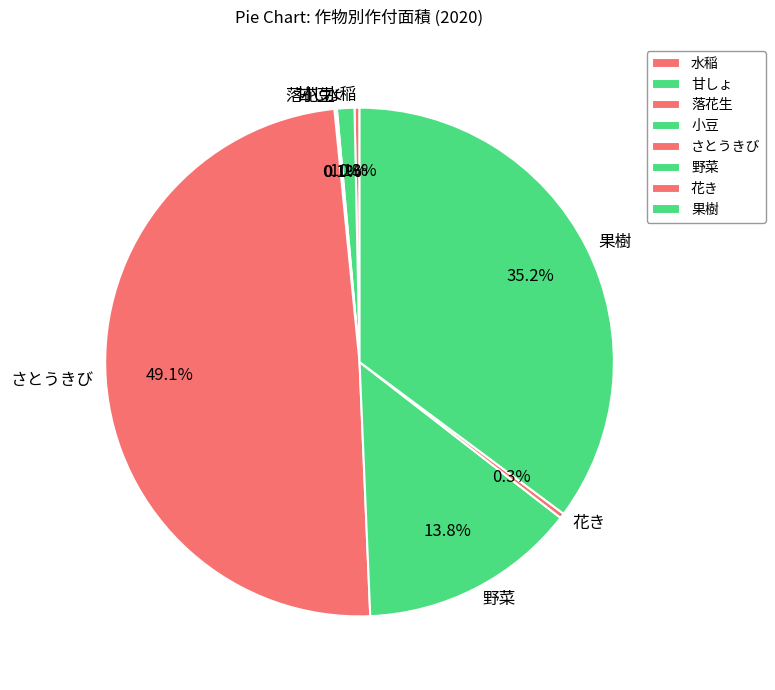

What percentage do 野菜 and さとうきび together represent?

62.9%